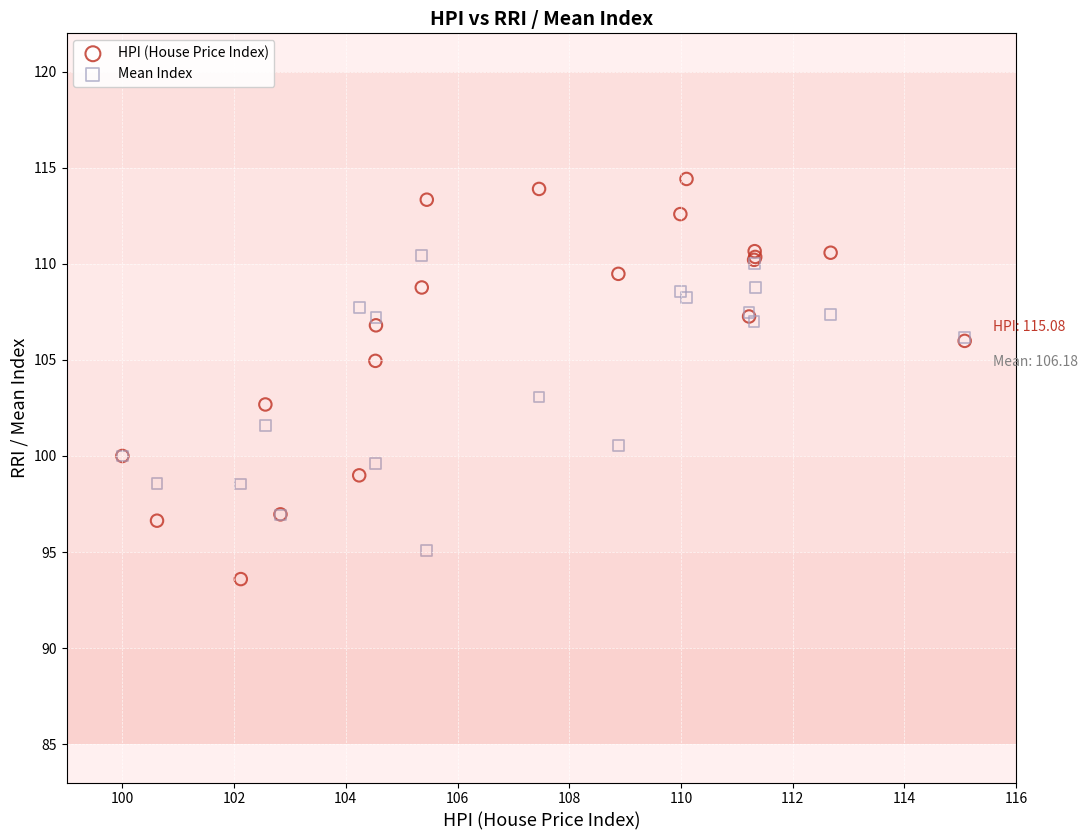

Which series has the largest Y range (max minus min)?

HPI (House Price Index)